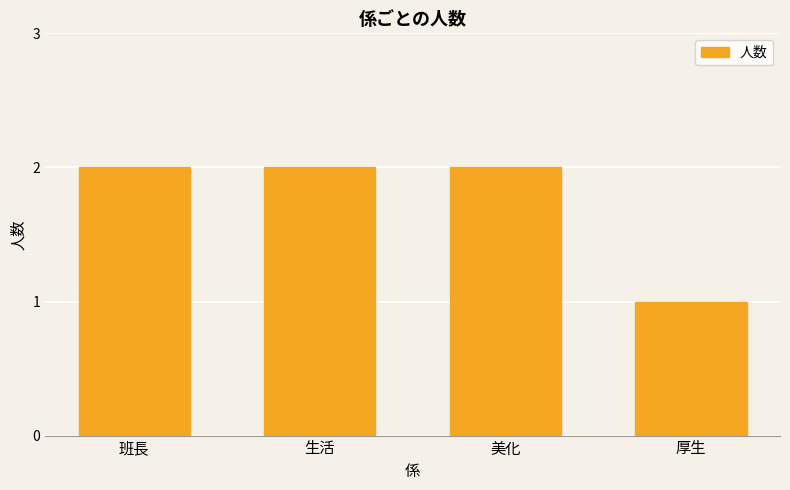

What is the sum of the values at 生活 and 班長?

4